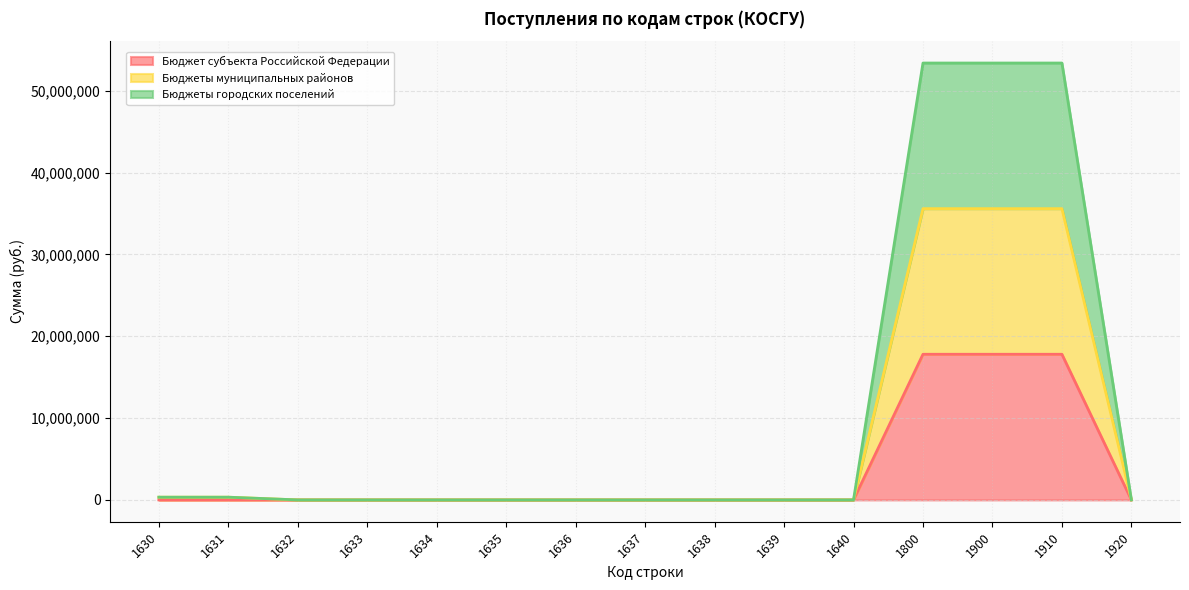

At which label is Бюджеты муниципальных районов closest to 17800000?

1630